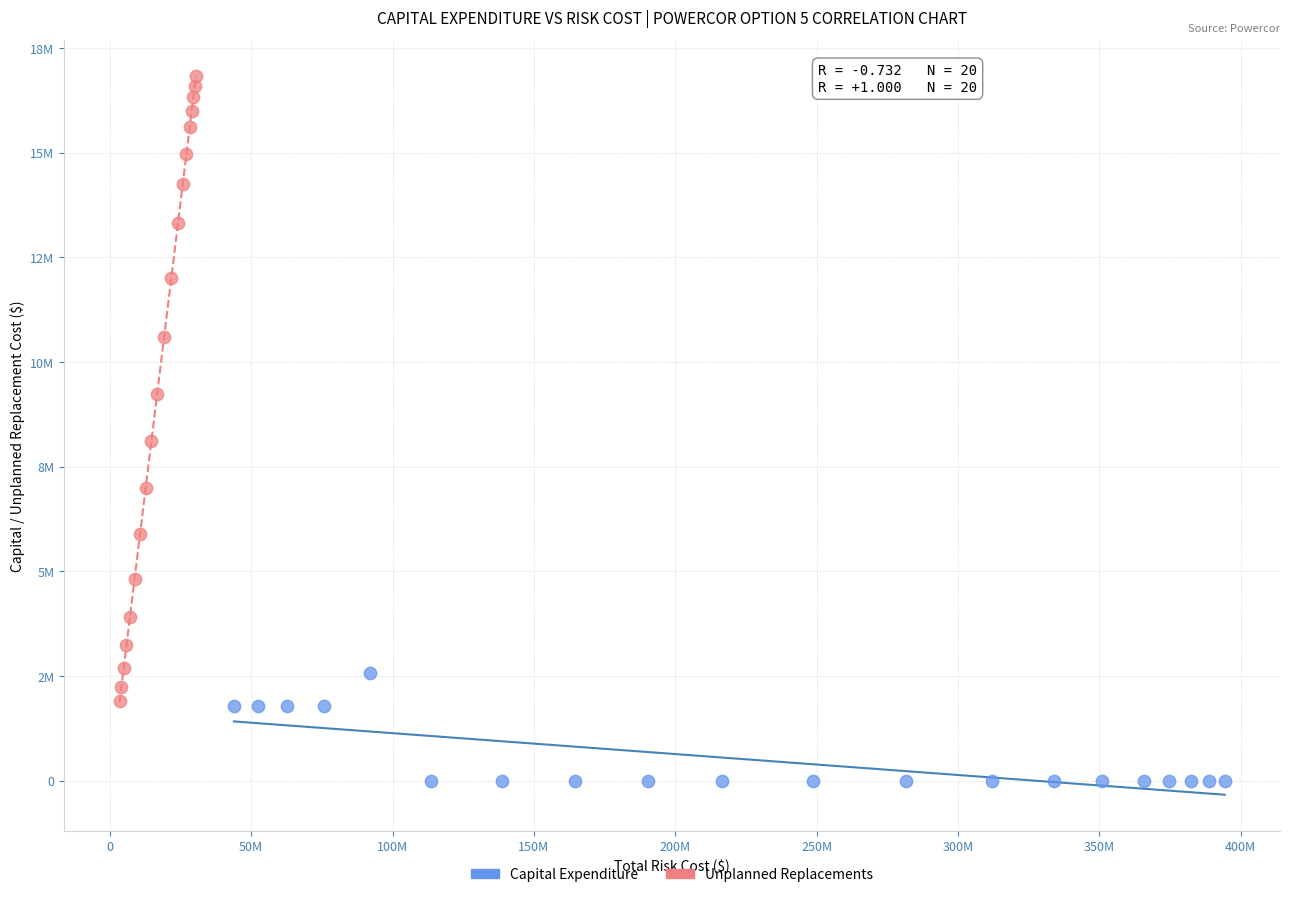

Which series has the largest Y range (max minus min)?

Unplanned Replacements